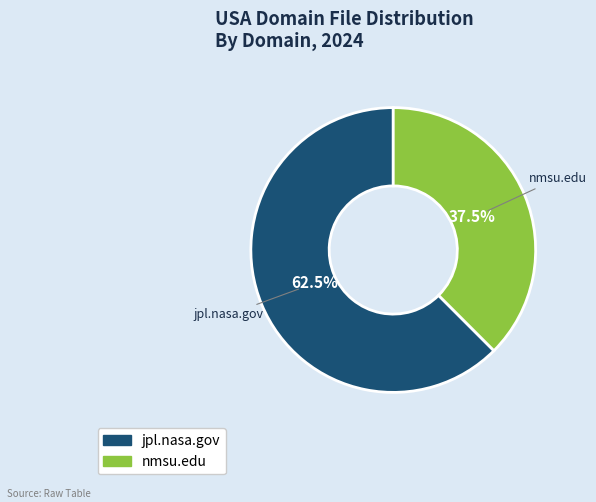

Approximately how many times larger is the value at jpl.nasa.gov compared to nmsu.edu?

1.7